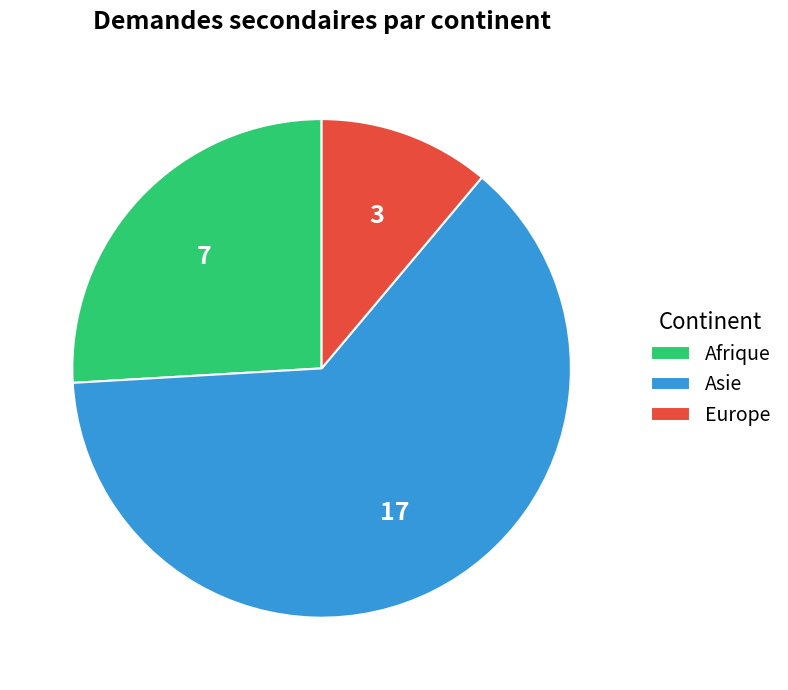

Which category has the smallest portion of the pie?

Europe